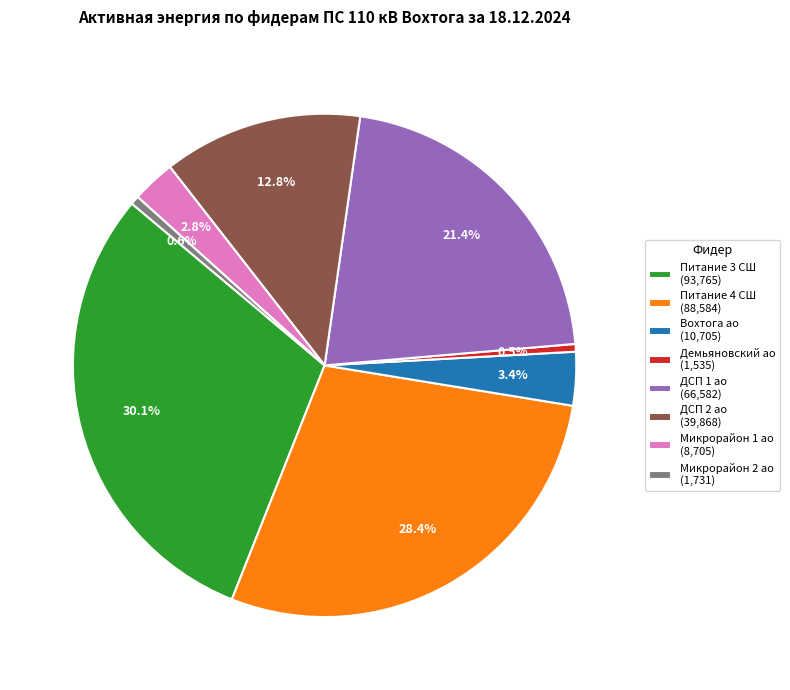

What is the largest slice in the pie chart?

Питание 3 СШ (93,765)